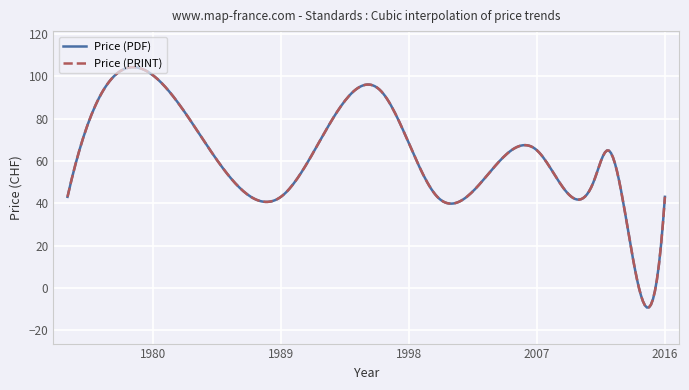

Does the chart have visible grid lines?

Yes